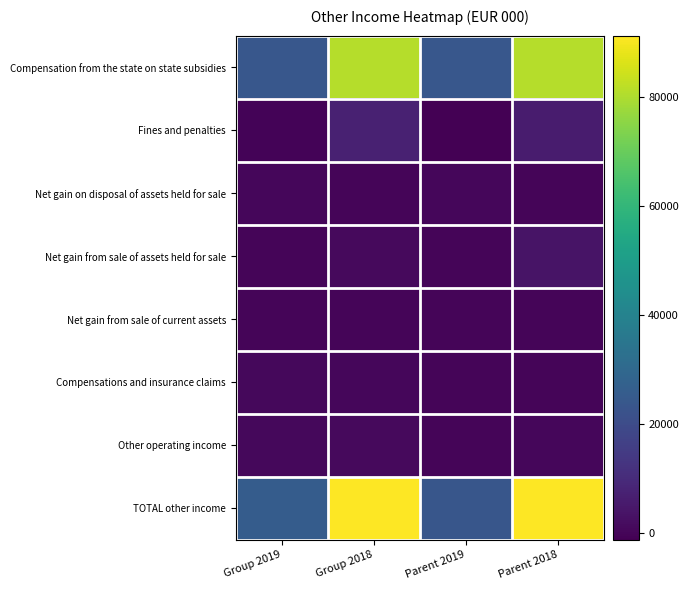

Count the number of data series in this chart.

8